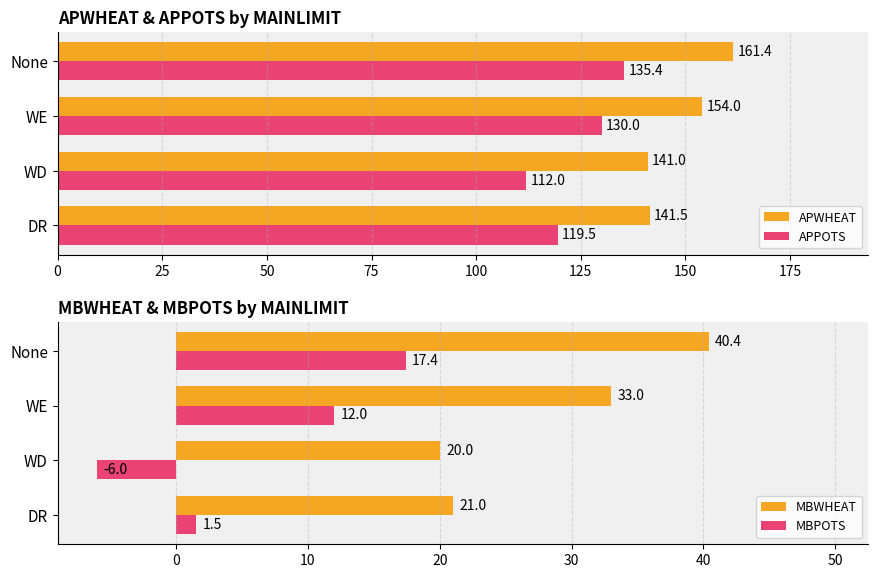

List the labels in order of APPOTS value, largest first.

None, WE, DR, WD